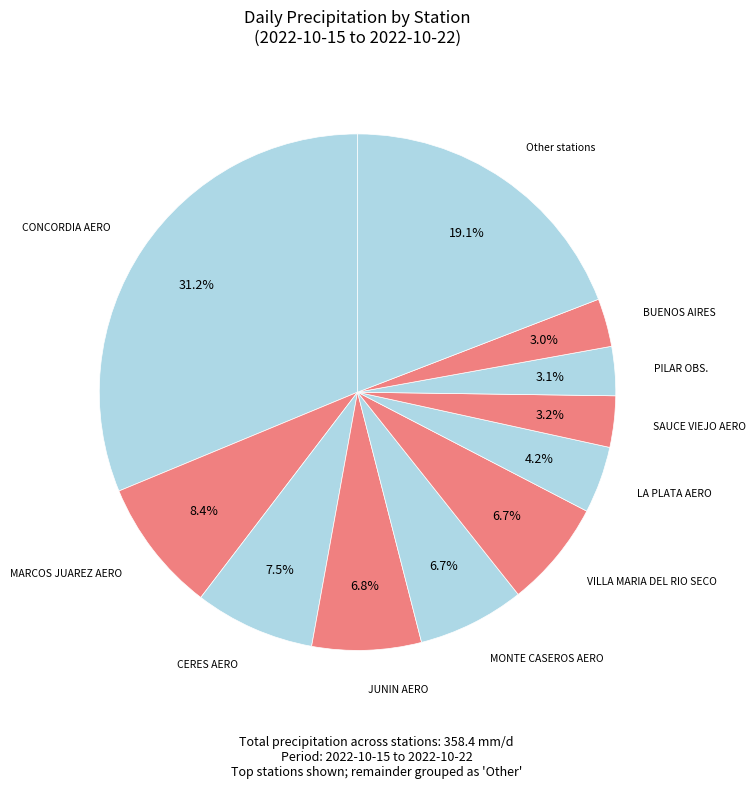

Combined, what portion of the pie is JUNIN AERO and MONTE CASEROS AERO?

13.5%